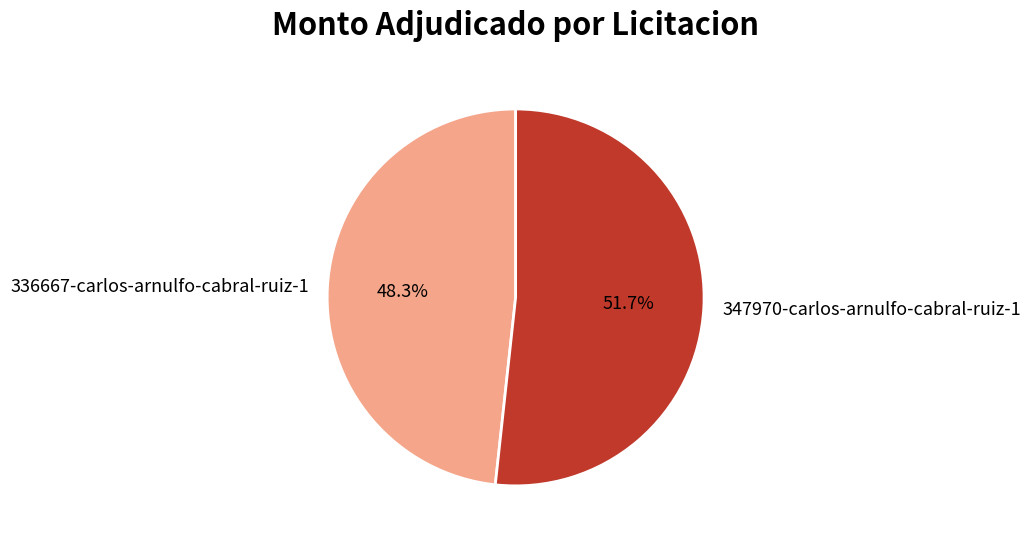

To the nearest percent, what percentage of the pie is 336667-carlos-arnulfo-cabral-ruiz-1?

48%